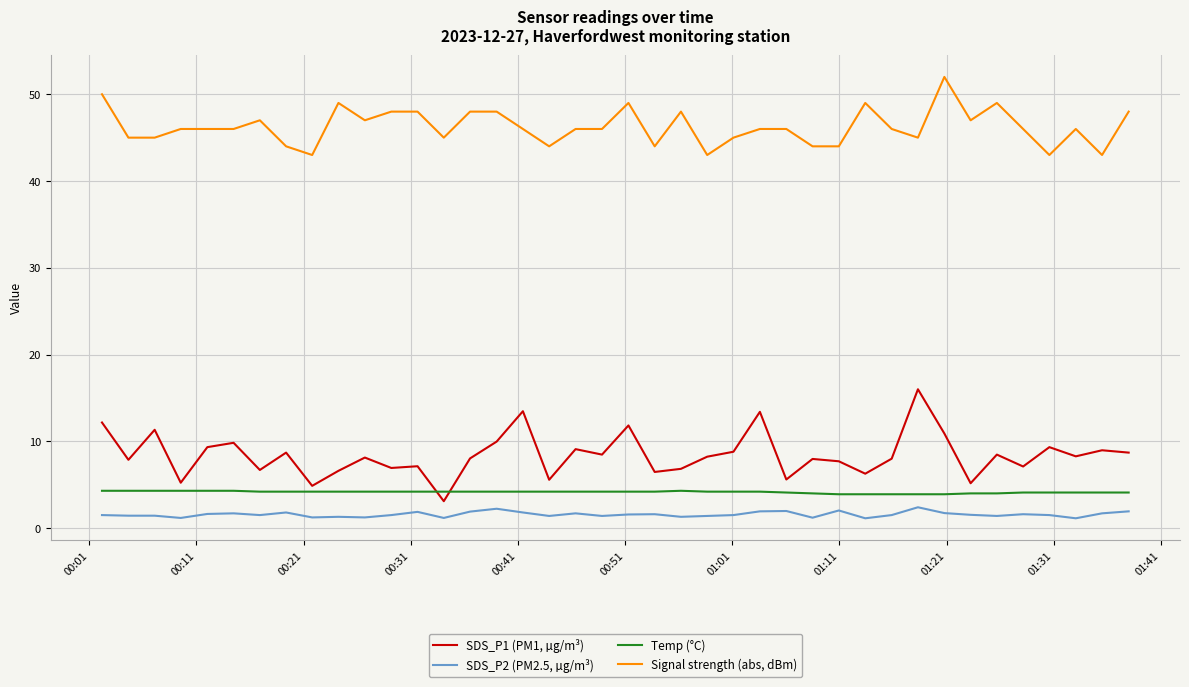

True or false: Temp (°C) and SDS_P2 (PM2.5, µg/m³) cross at least once.

False